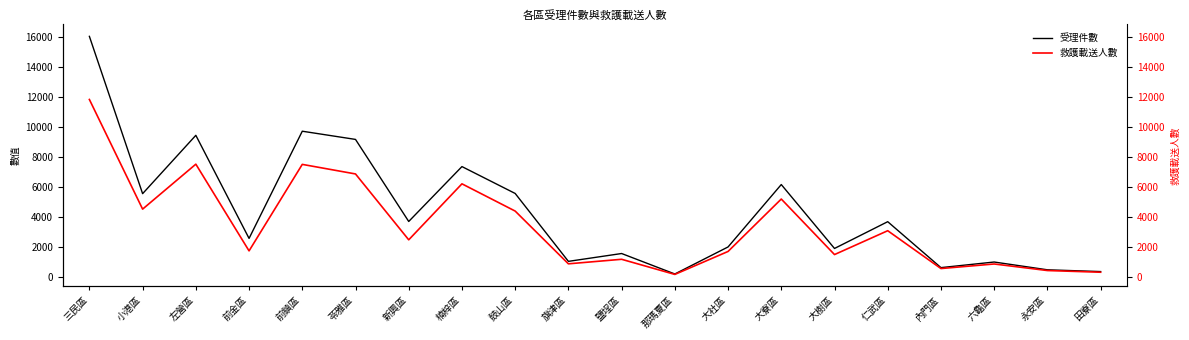

What is the label of the 11th point from the right?

旗津區